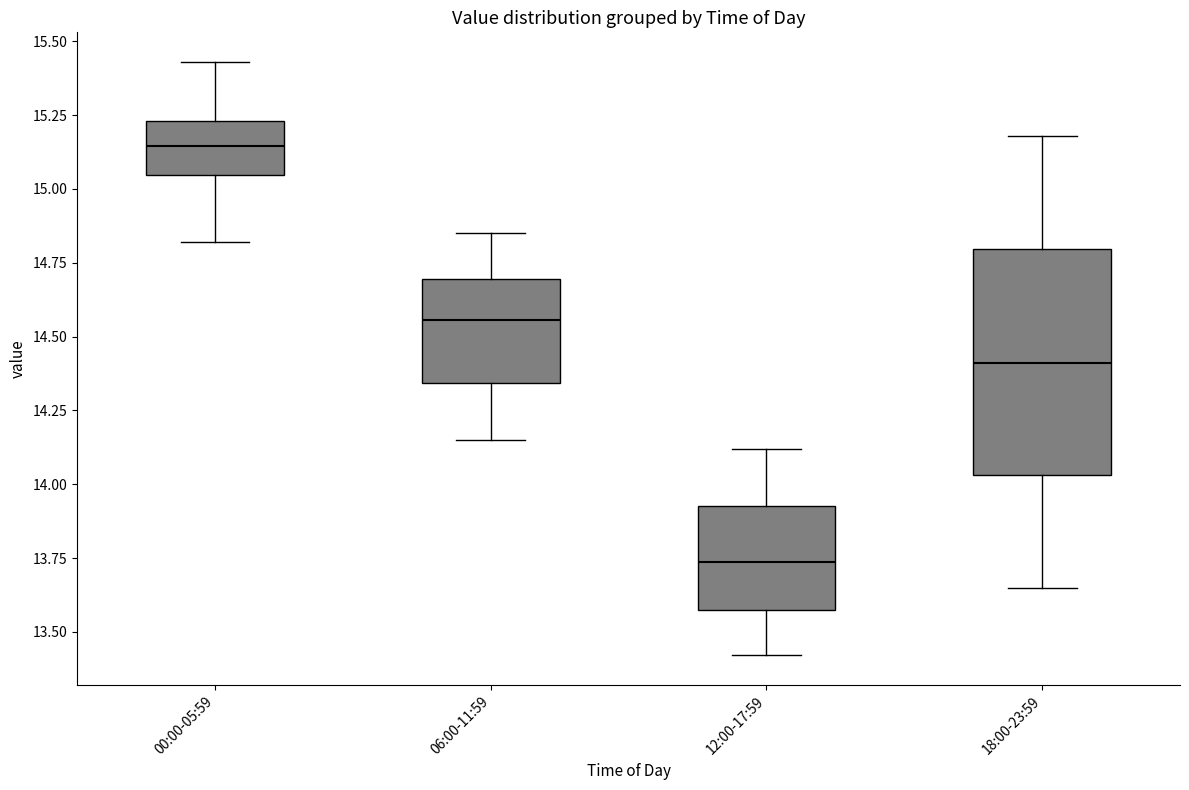

Comparing the boxes themselves (not the whiskers), which one is the tallest?

18:00-23:59